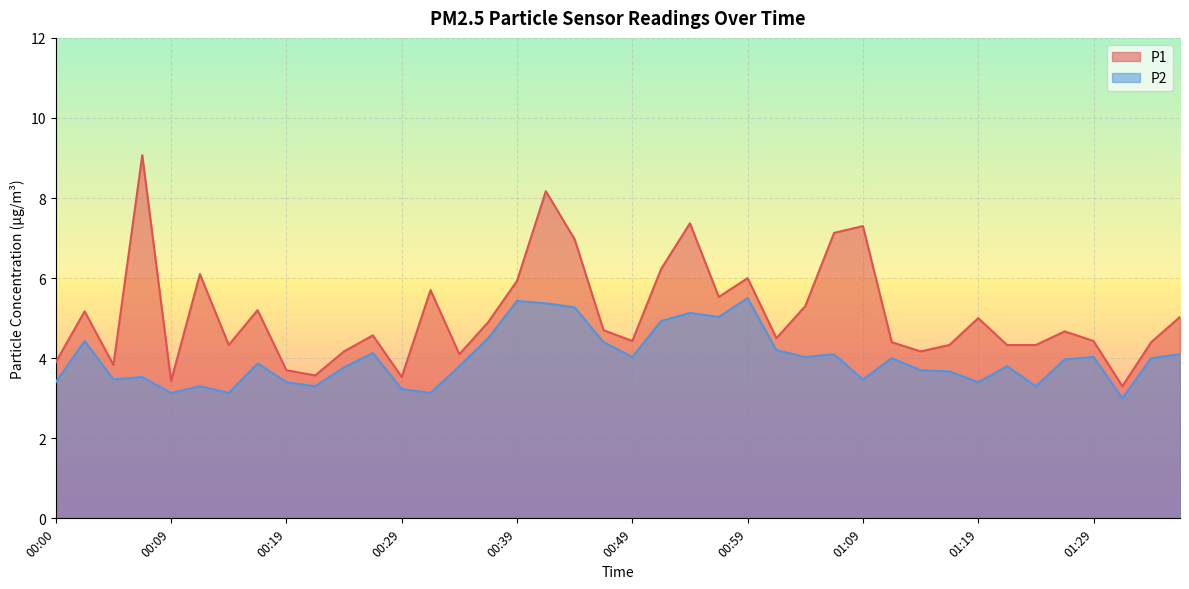

What is the lowest value of the P2 series?

3.0